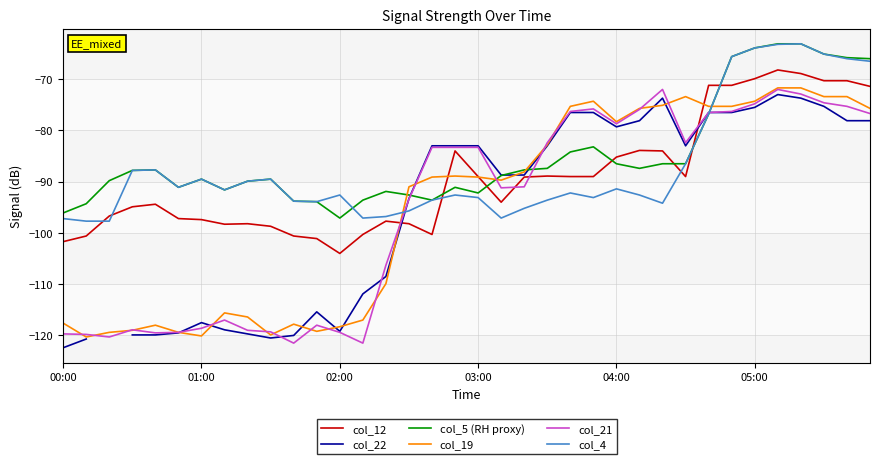

Which series has the largest total across all categories?

col_5 (RH proxy)